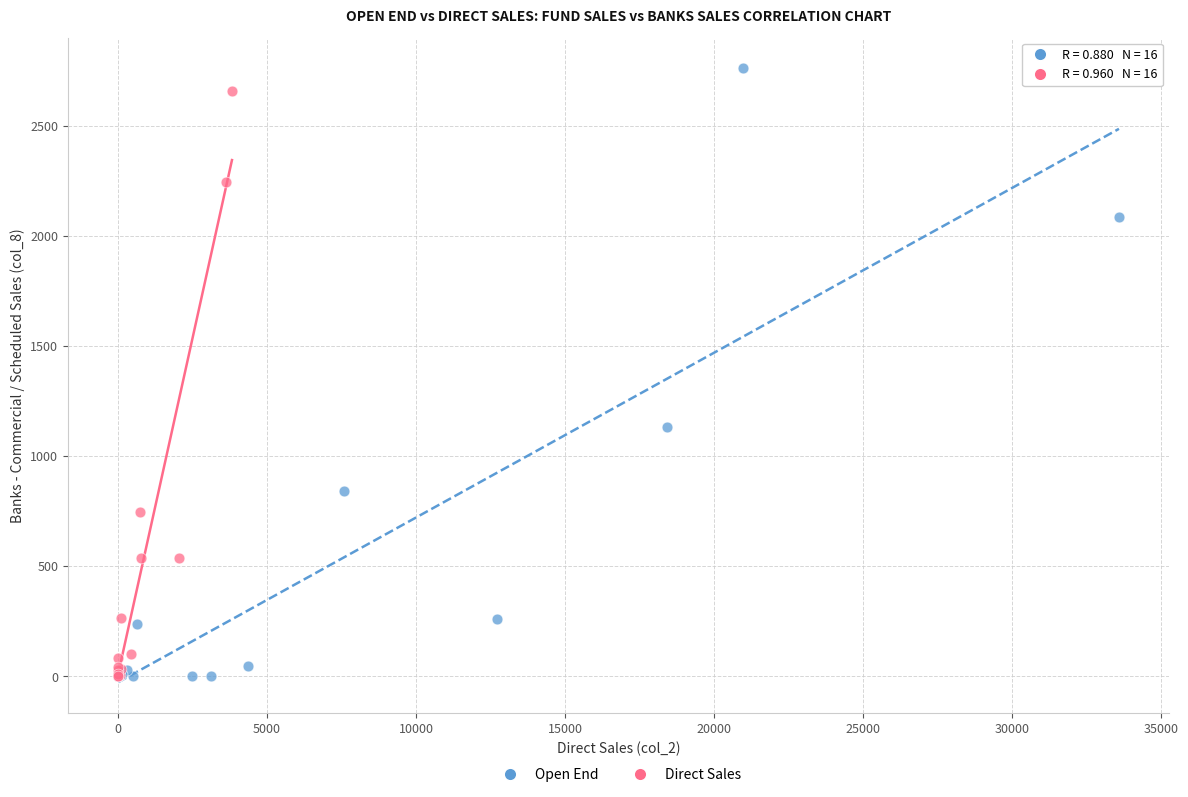

Which series has the widest spread of Y values?

Open End